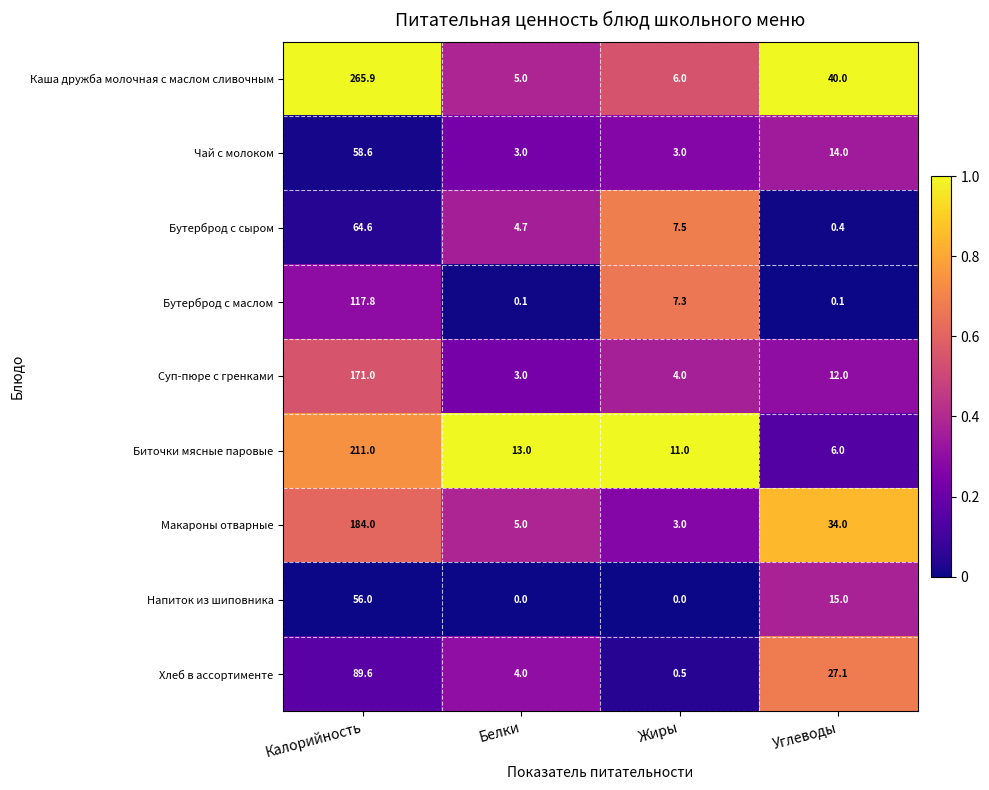

What is the highest value of the Бутерброд с маслом series?

117.8